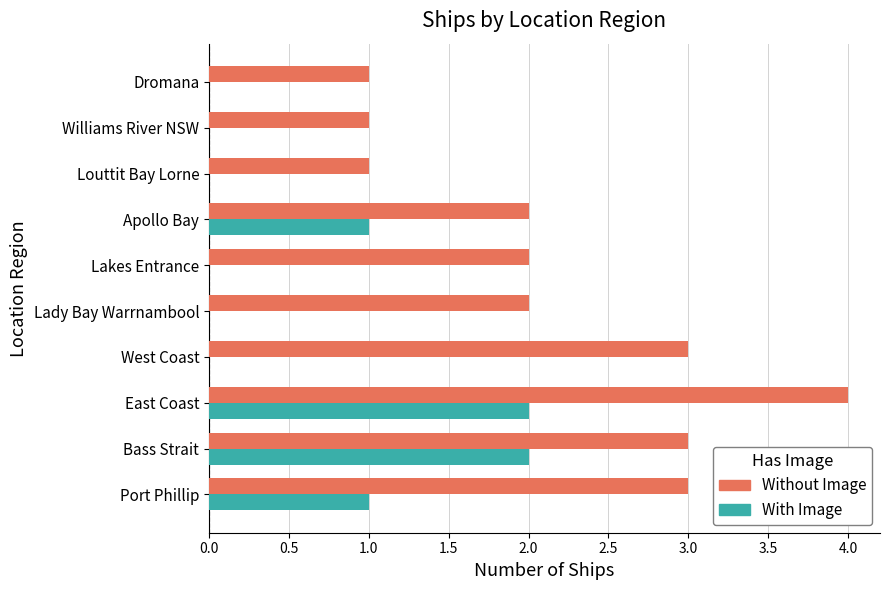

The value of Without Image at Dromana is 2. True or false?

False